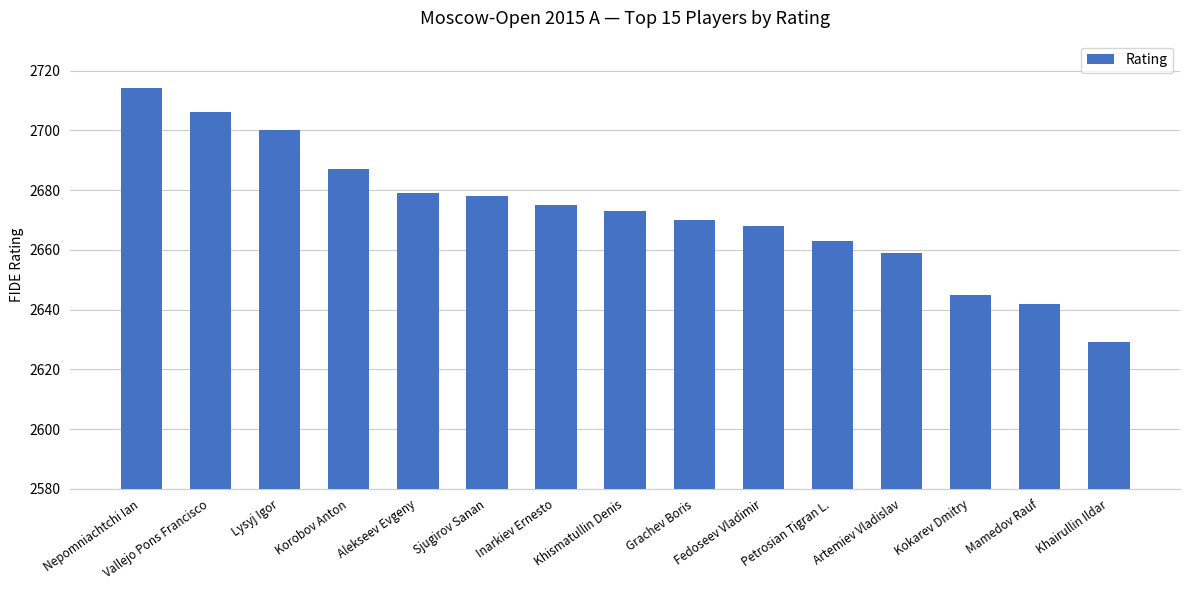

Is it true that the value at Vallejo Pons Francisco is 2706?

True